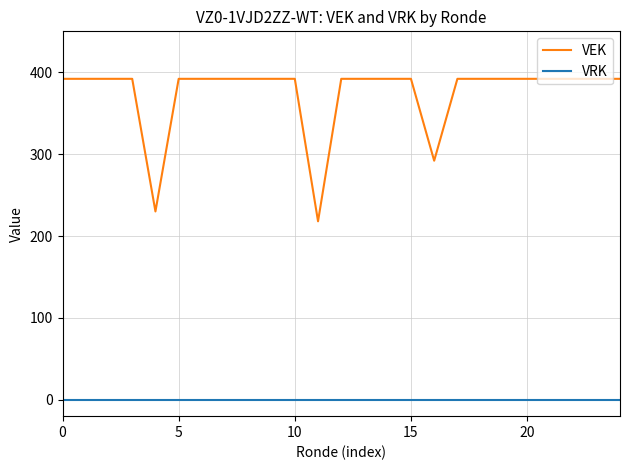

True or false: VEK and VRK intersect in this chart.

False